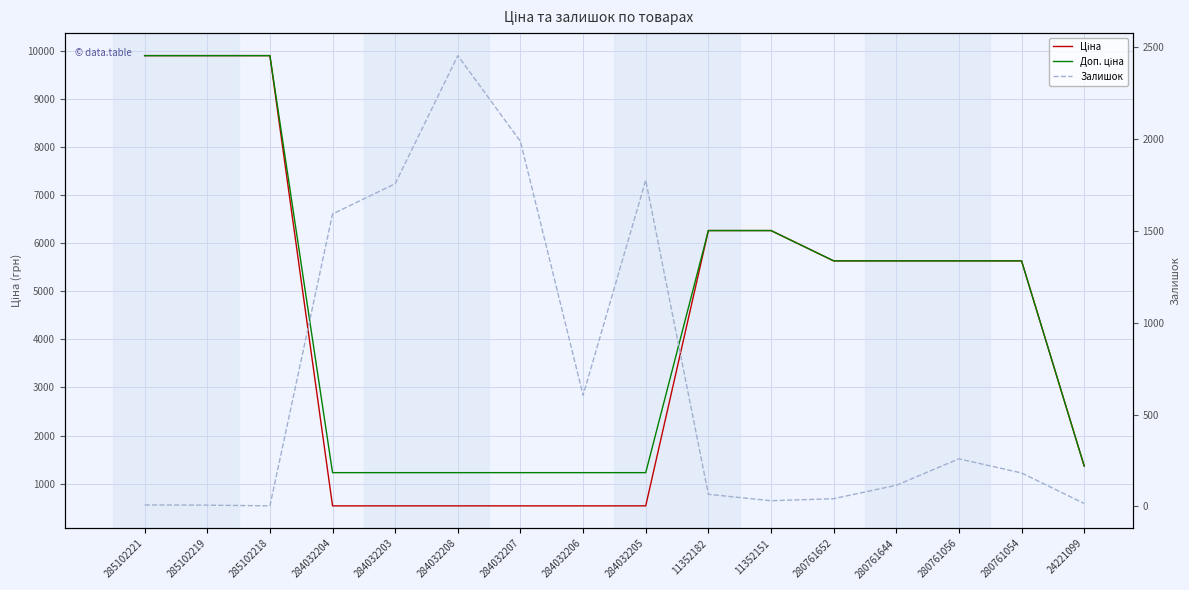

How many values in the Залишок series exceed 182?

7